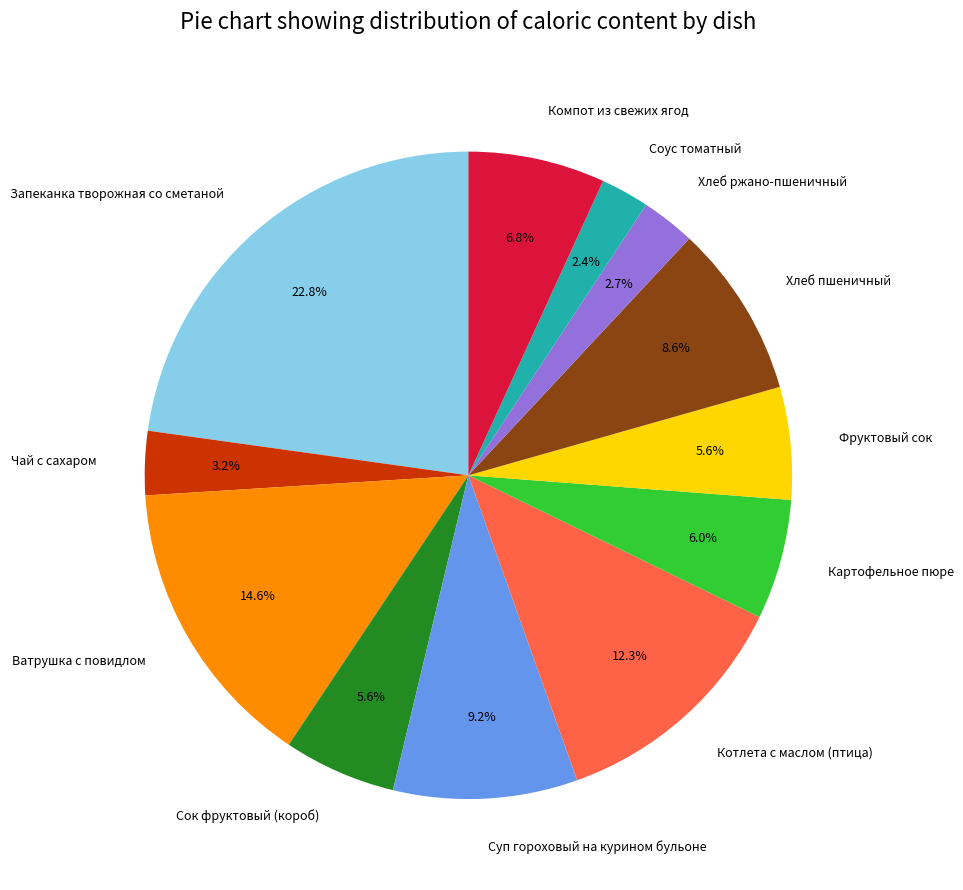

Which category has the biggest portion of the pie?

Запеканка творожная со сметаной